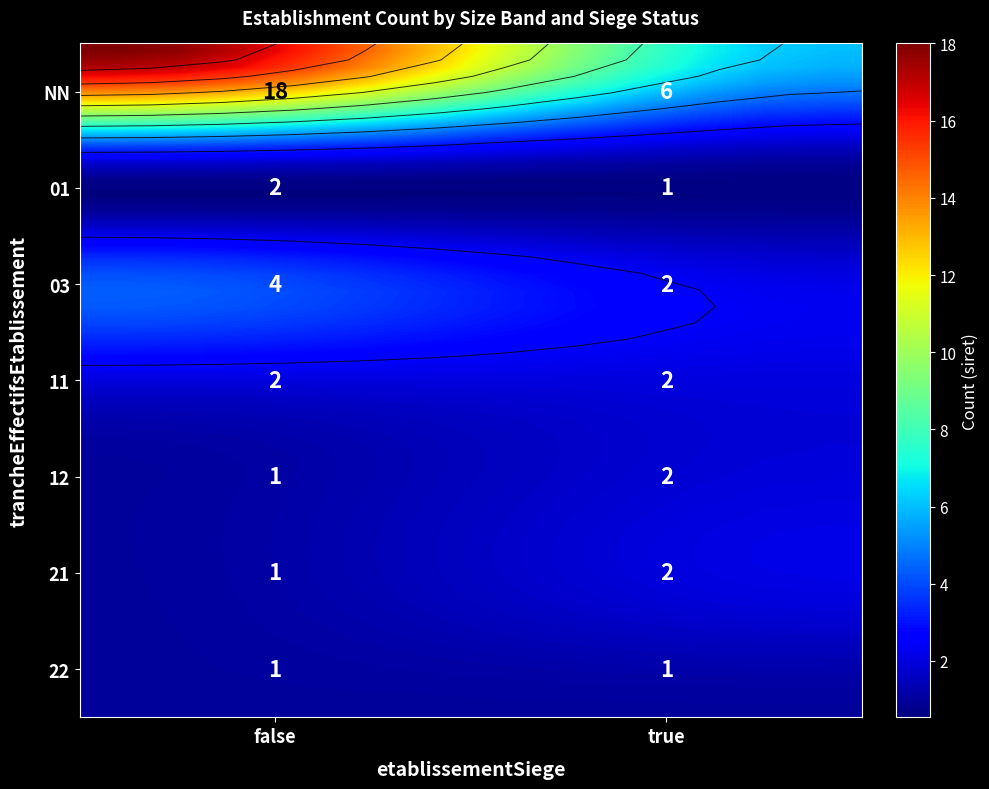

Reading left to right, extract all data points from this chart.

NN_false=18	NN_true=6	01_false=2	01_true=1	03_false=4	03_true=2	11_false=2	11_true=2	12_false=1	12_true=2	21_false=1	21_true=2	22_false=1	22_true=1